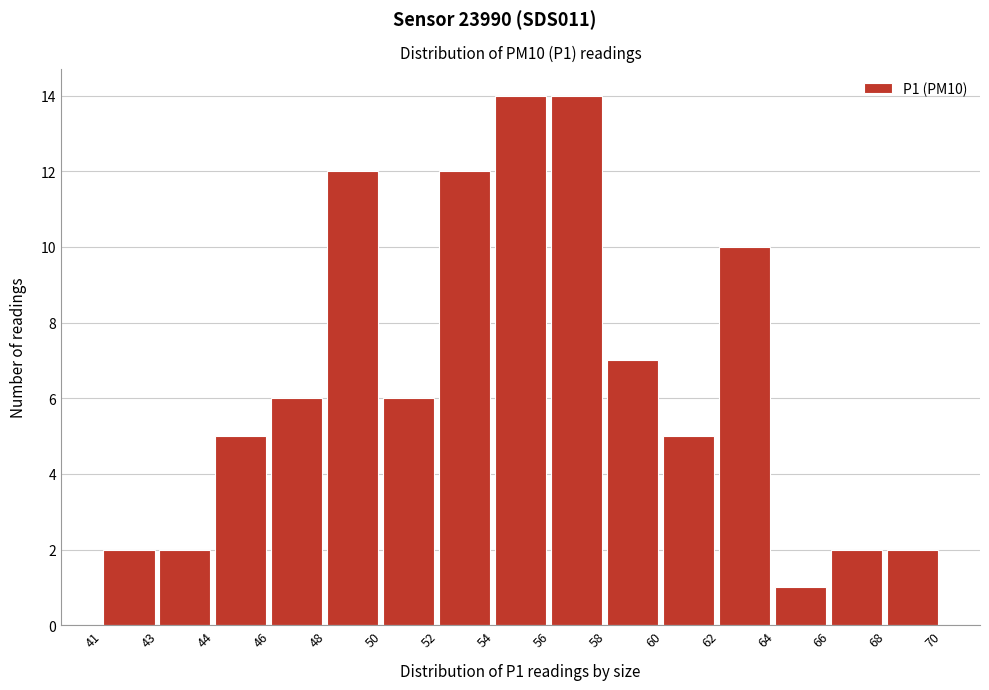

Reading left to right, transcribe all the data shown in this chart.

2	2	5	6	12	6	12	14	14	7	5	10	1	2	2